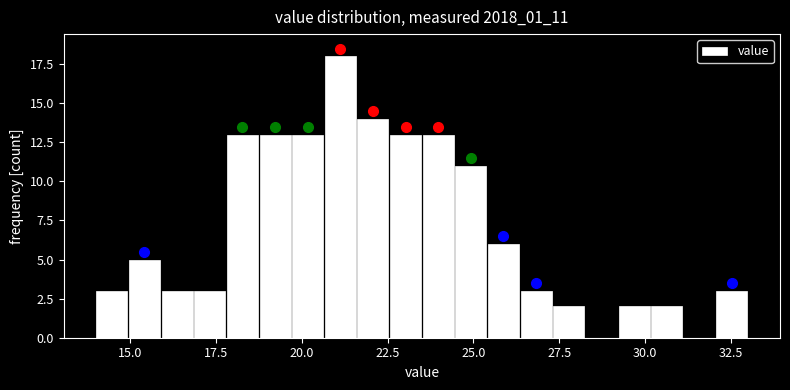

Around what value on the x-axis is the tallest bar? Give the approximate position of its centre, as read against the axis.

21.0